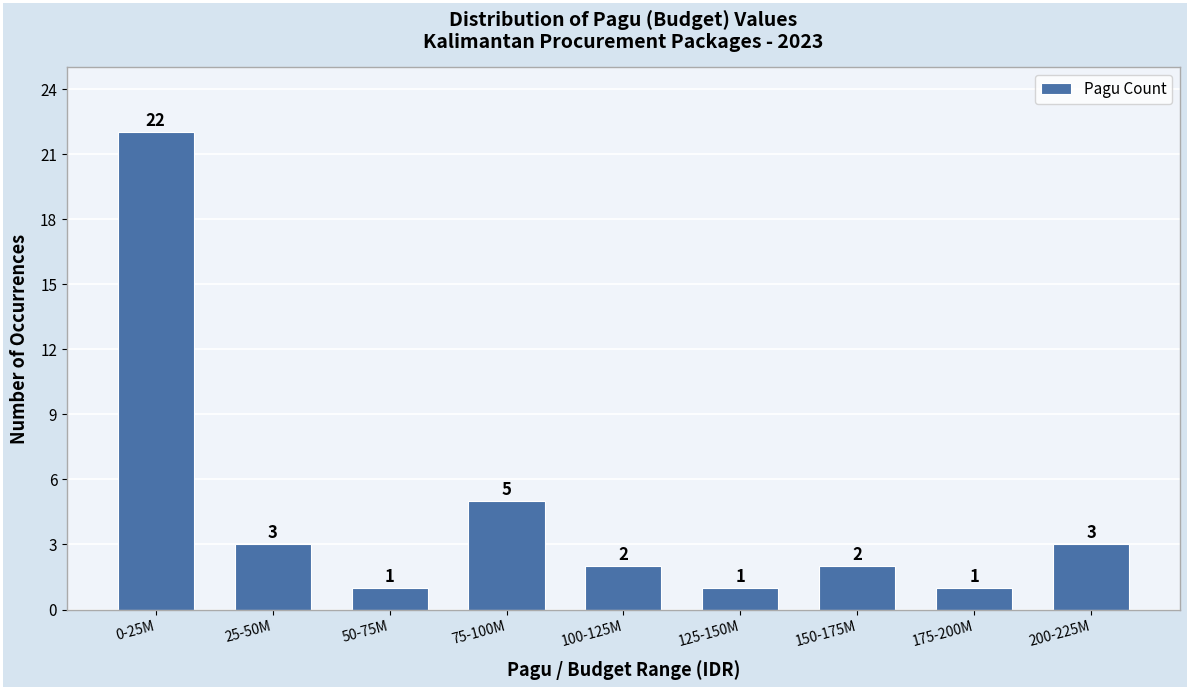

Reading left to right, transcribe all the data shown in this chart.

0-25M=22	25-50M=3	50-75M=1	75-100M=5	100-125M=2	125-150M=1	150-175M=2	175-200M=1	200-225M=3